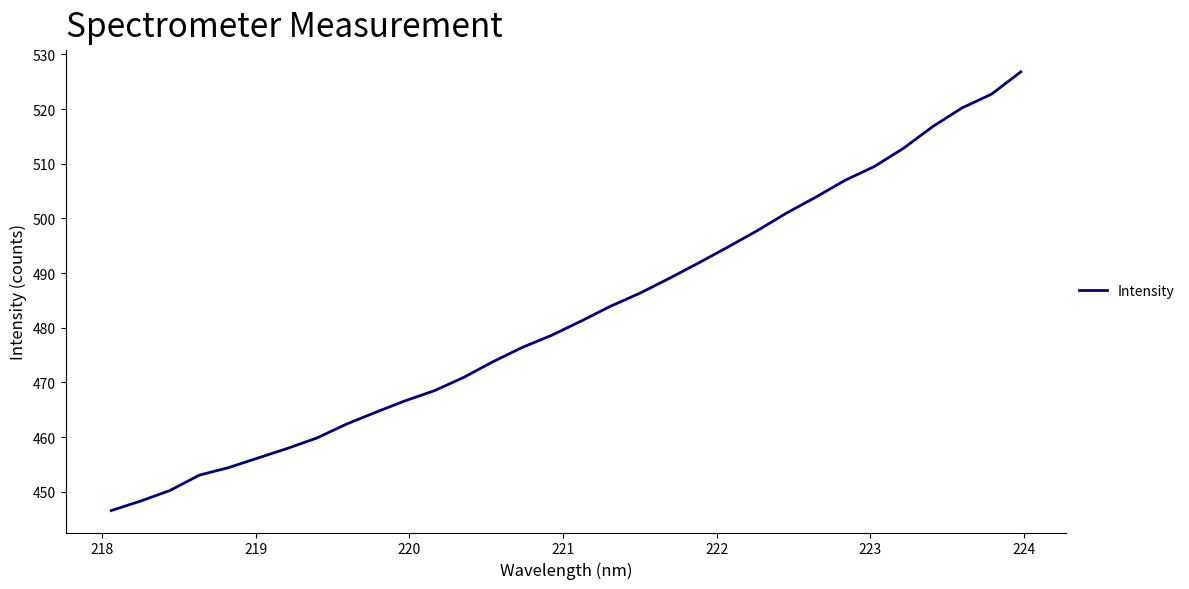

Count the number of categories in the chart.

32